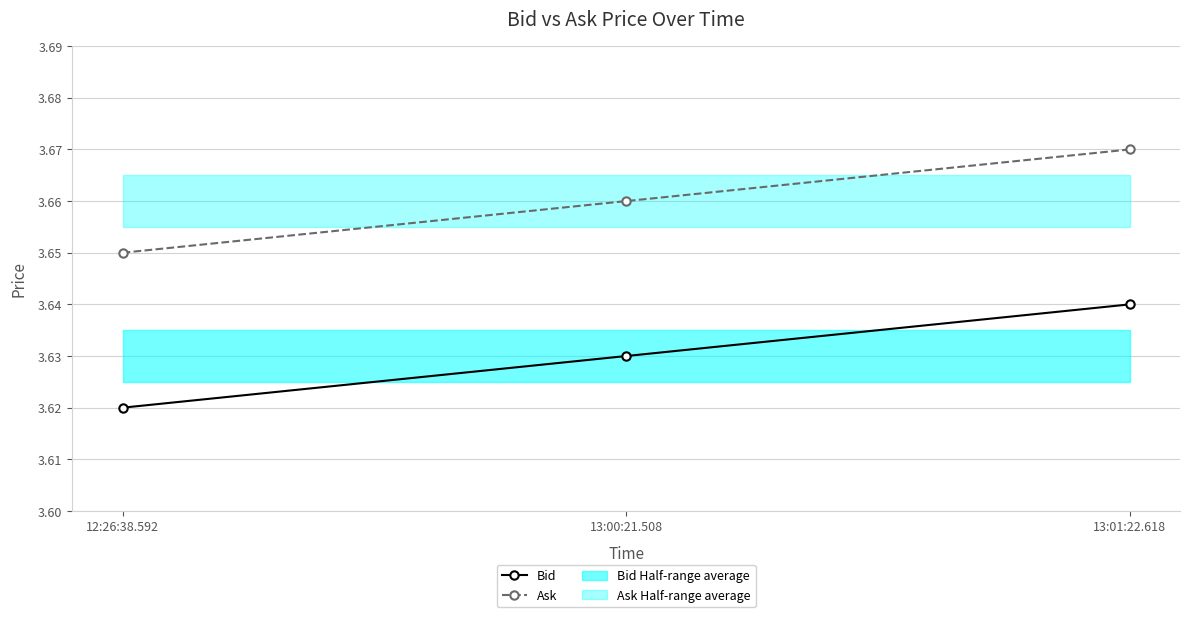

Which series has the largest total across all categories?

Ask